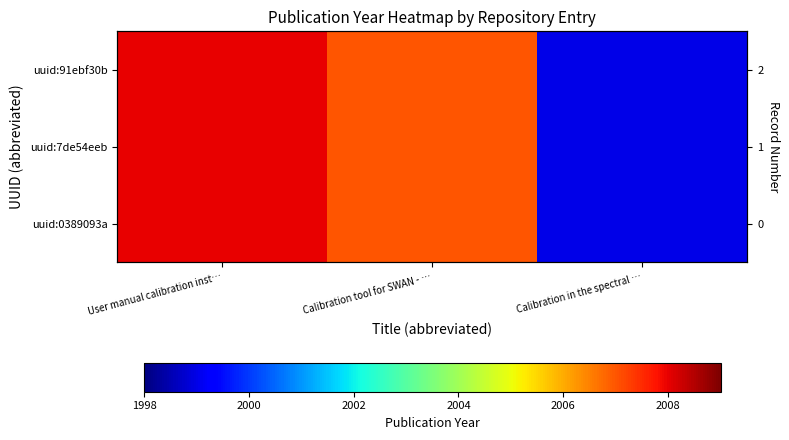

Which category has the highest value in the uuid:91ebf30b series?

User manual calibration inst…